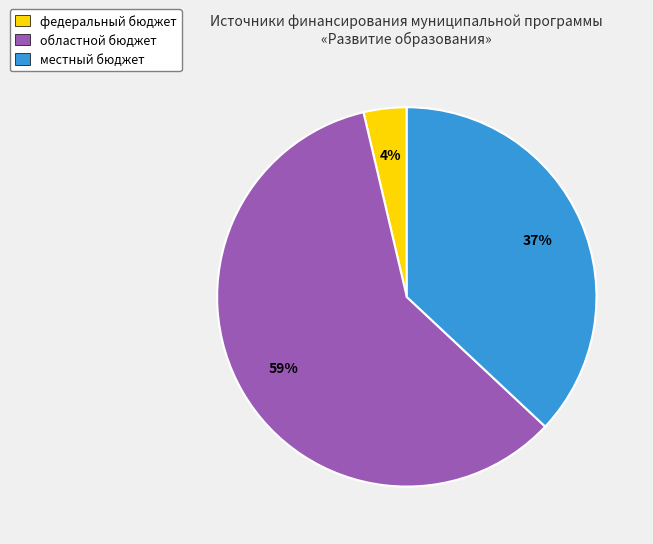

Combined, do федеральный бюджет and местный бюджет account for over 50%?

No